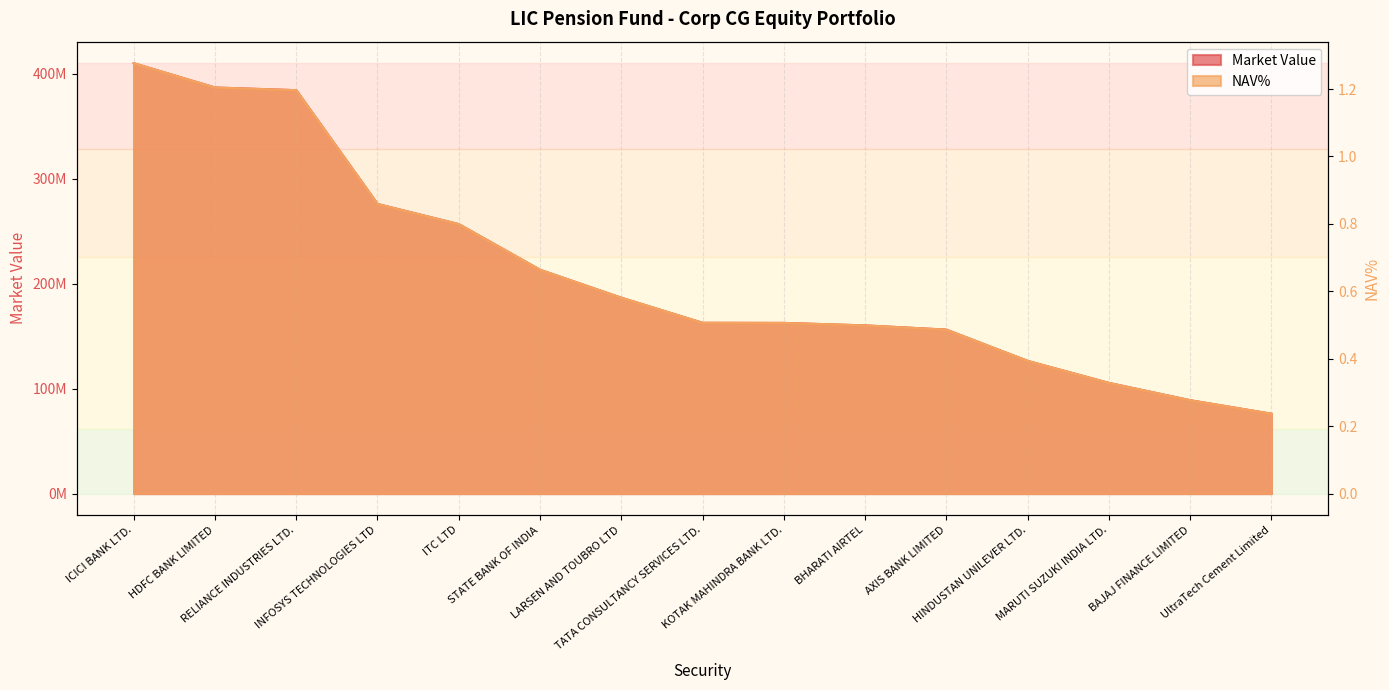

True or false: Market Value and NAV% intersect in this chart.

False